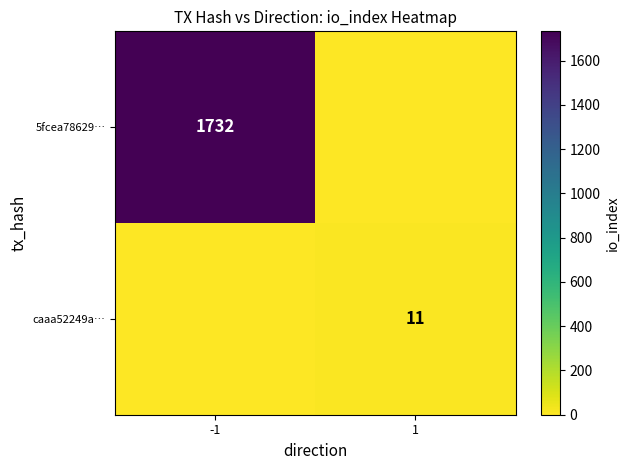

The caaa52249a… series shows 4 at 1. True or false?

False